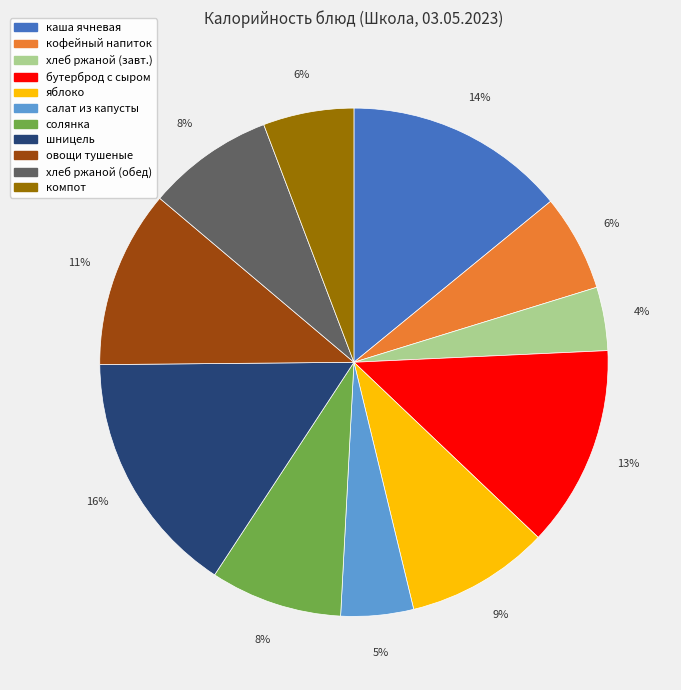

To the nearest percent, what is the difference between the largest and smallest slice percentages?

12%